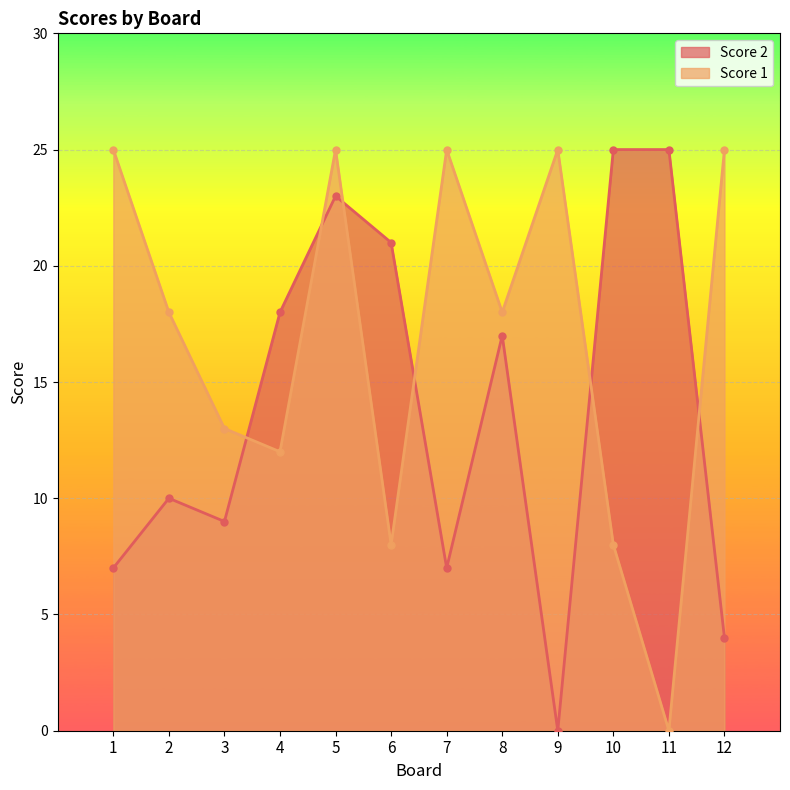

What is the sum of all Score 2 values?

166